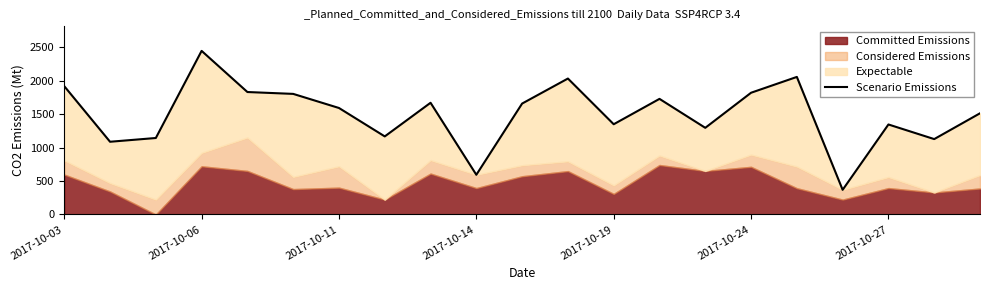

What position from the right is 14?

7